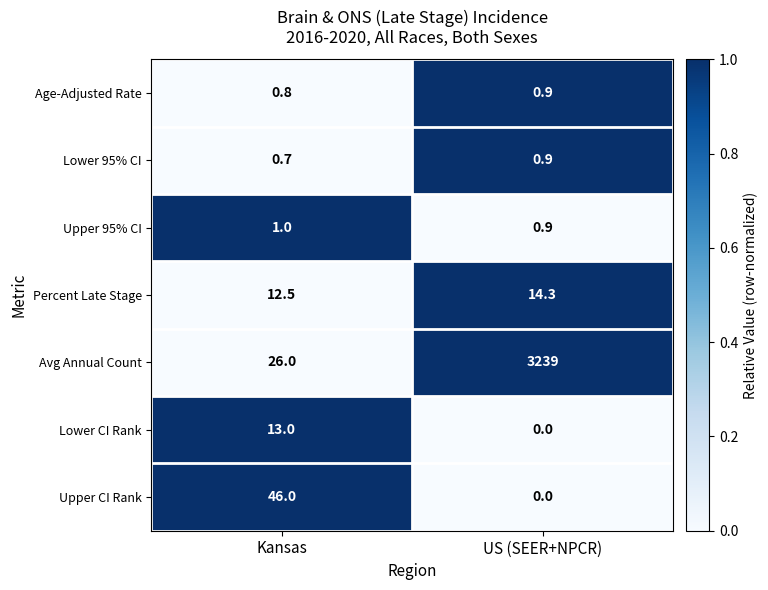

At how many categories does at least one series exceed 0?

2